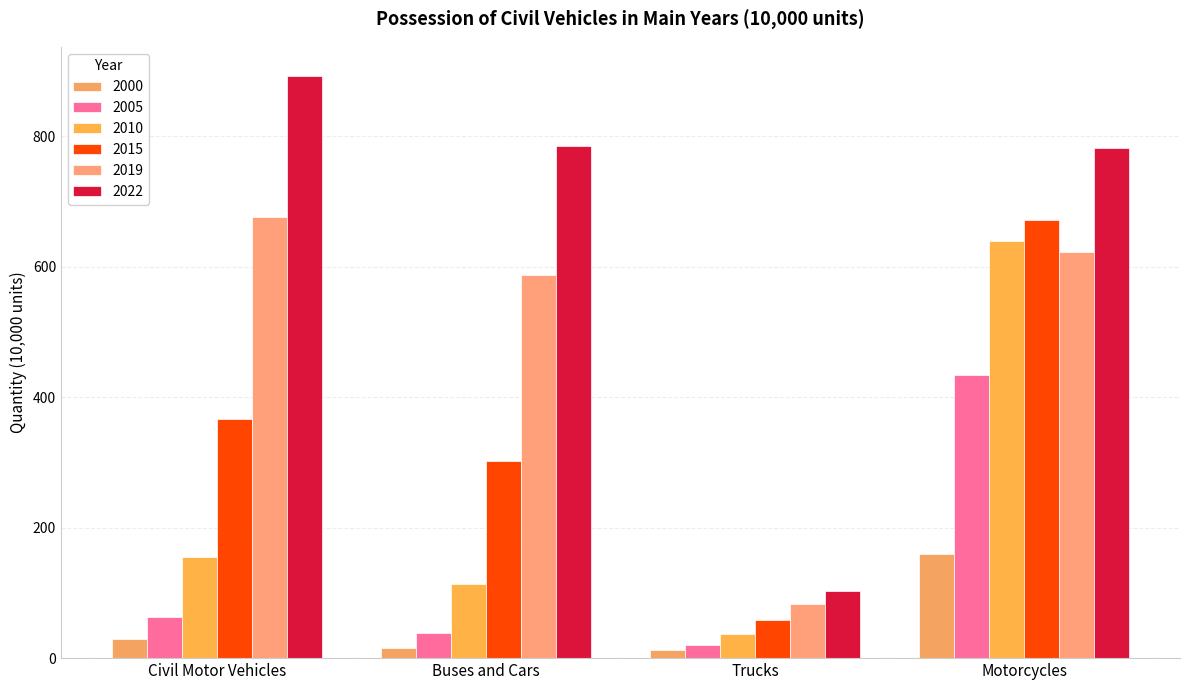

How many data points in 2000 are above 29?

2